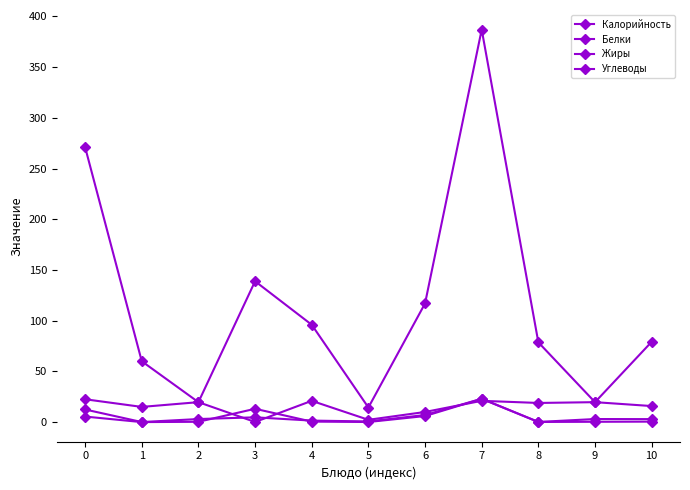

How many values in the Углеводы series are below 18?

5